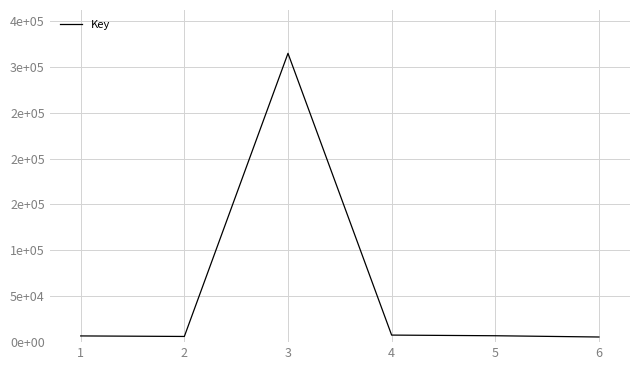

List the labels in order of value, smallest first.

6, 2, 1, 5, 4, 3